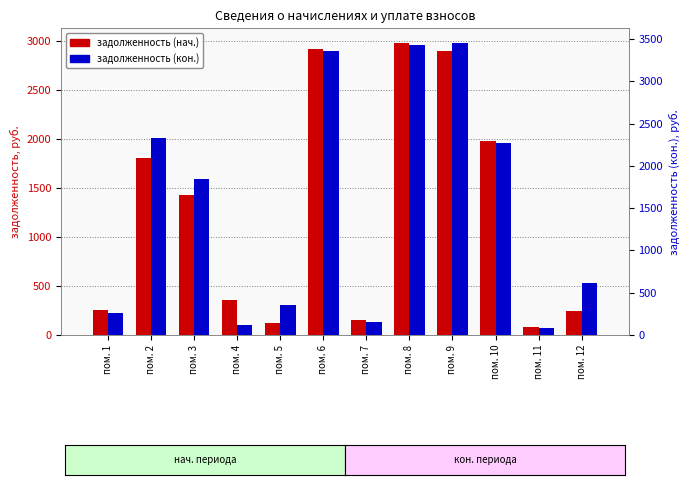

What is the value of the задолженность (нач.) bar at the 3rd from the left?

1428.4